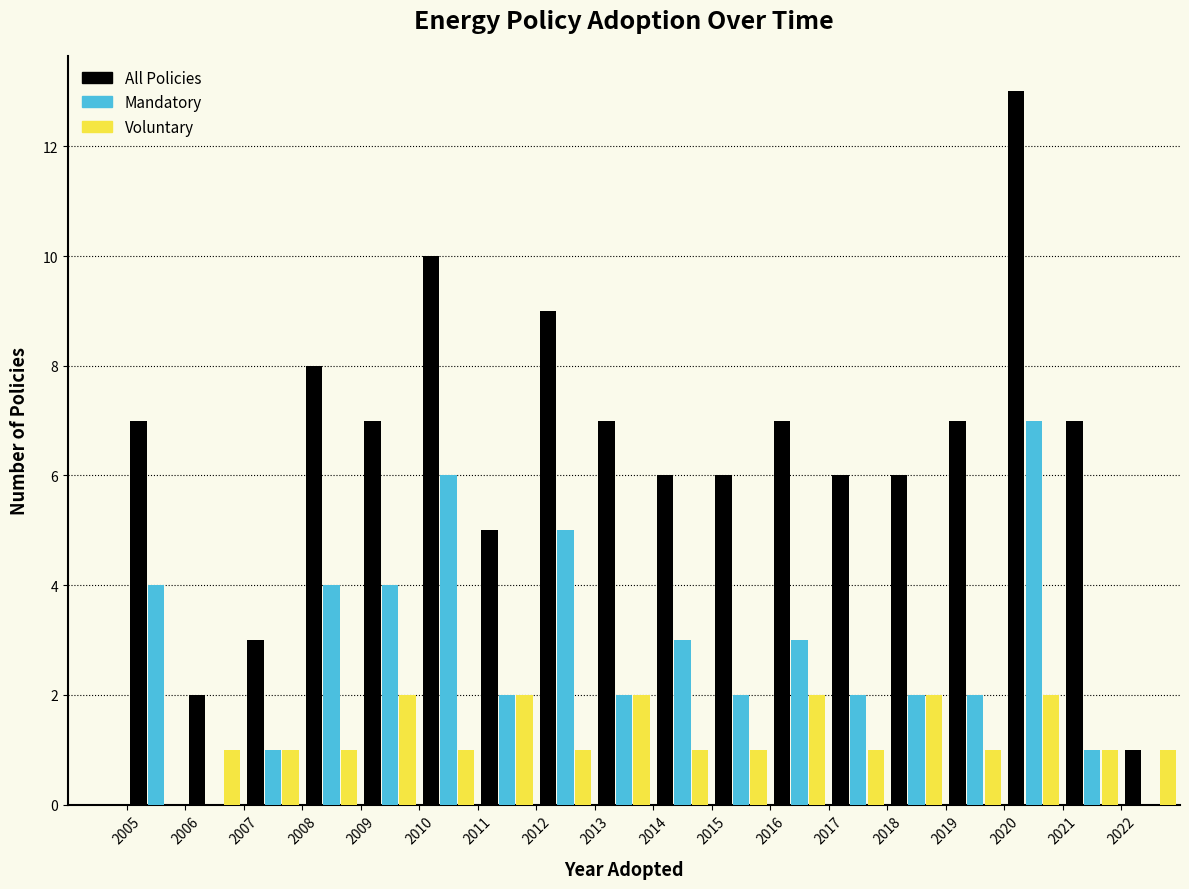

Reading left to right, list every range on the x-axis with the height of the bar of each series over it. The values are not printed on the chart, so give them approximately, as read against the axis.

2005 to 2006: All Policies=7	Mandatory=4	Voluntary=0
2006 to 2007: All Policies=2	Mandatory=0	Voluntary=1
2007 to 2008: All Policies=3	Mandatory=1	Voluntary=1
2008 to 2009: All Policies=8	Mandatory=4	Voluntary=1
2009 to 2010: All Policies=7	Mandatory=4	Voluntary=2
2010 to 2011: All Policies=10	Mandatory=6	Voluntary=1
2011 to 2012: All Policies=5	Mandatory=2	Voluntary=2
2012 to 2013: All Policies=9	Mandatory=5	Voluntary=1
2013 to 2014: All Policies=7	Mandatory=2	Voluntary=2
2014 to 2015: All Policies=6	Mandatory=3	Voluntary=1
2015 to 2016: All Policies=6	Mandatory=2	Voluntary=1
2016 to 2017: All Policies=7	Mandatory=3	Voluntary=2
2017 to 2018: All Policies=6	Mandatory=2	Voluntary=1
2018 to 2019: All Policies=6	Mandatory=2	Voluntary=2
2019 to 2020: All Policies=7	Mandatory=2	Voluntary=1
2020 to 2021: All Policies=13	Mandatory=7	Voluntary=2
2021 to 2022: All Policies=7	Mandatory=1	Voluntary=1
2022 to 2023: All Policies=1	Mandatory=0	Voluntary=1